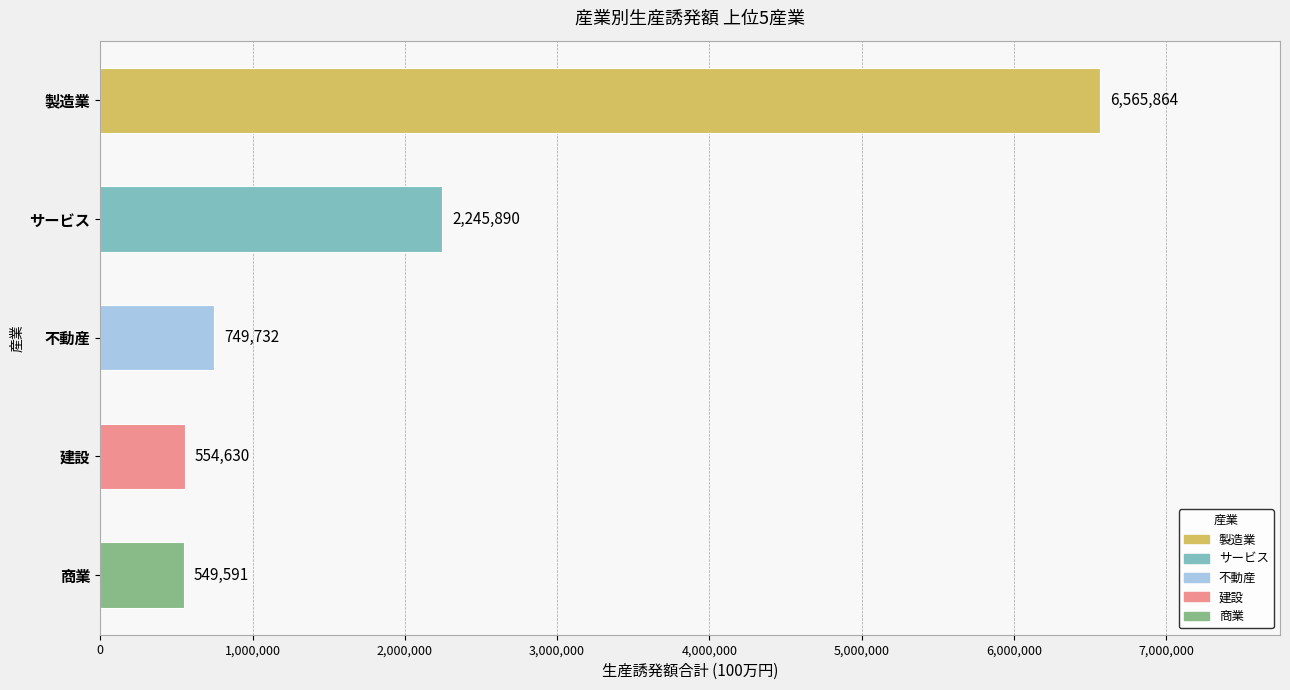

Count the number of categories in the chart.

5